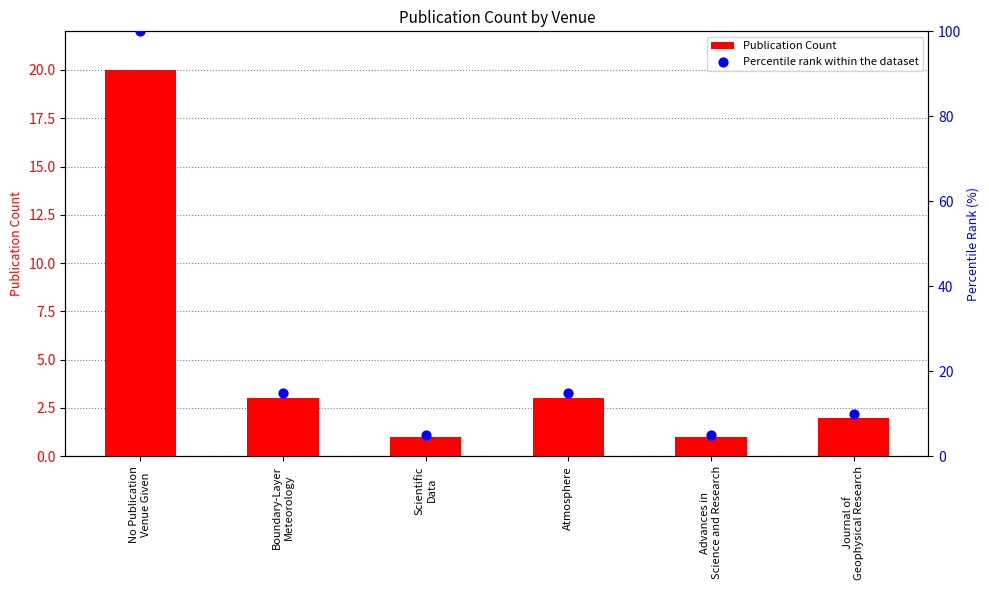

At how many categories does at least one series exceed 62?

1